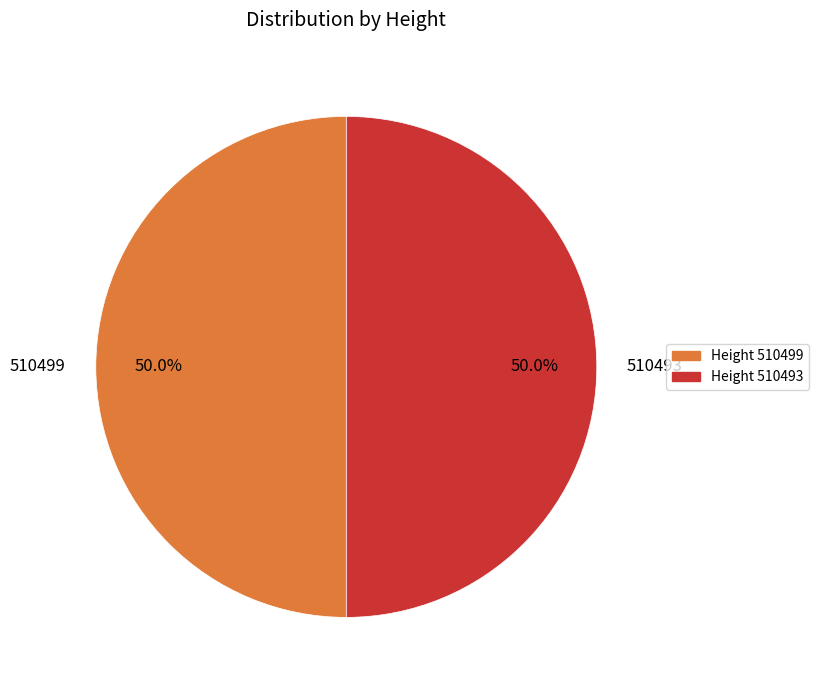

True or false: 510493 accounts for 50% of the total.

True